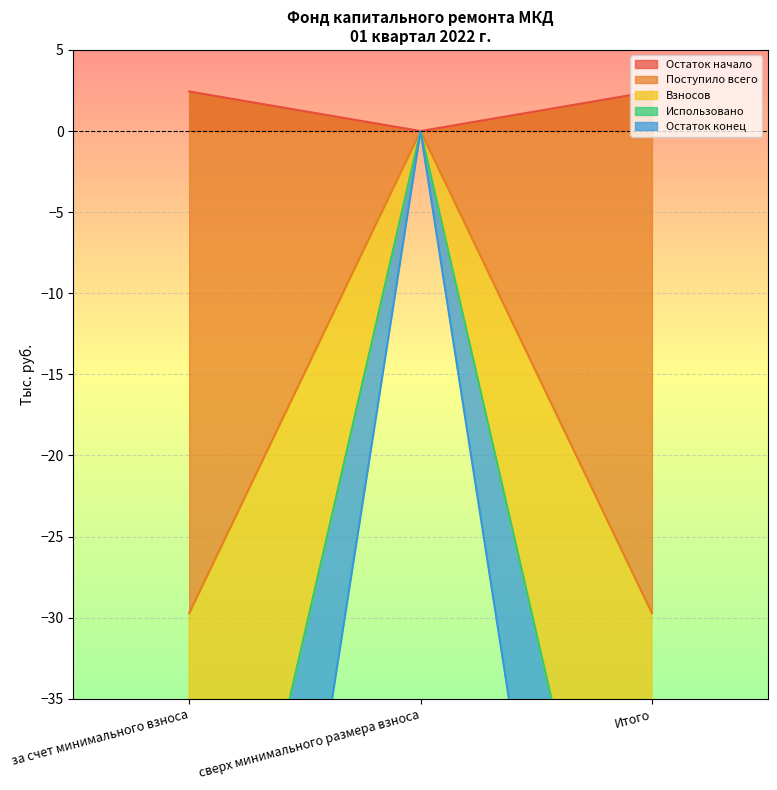

What is the maximum value for Остаток начало?

2.4